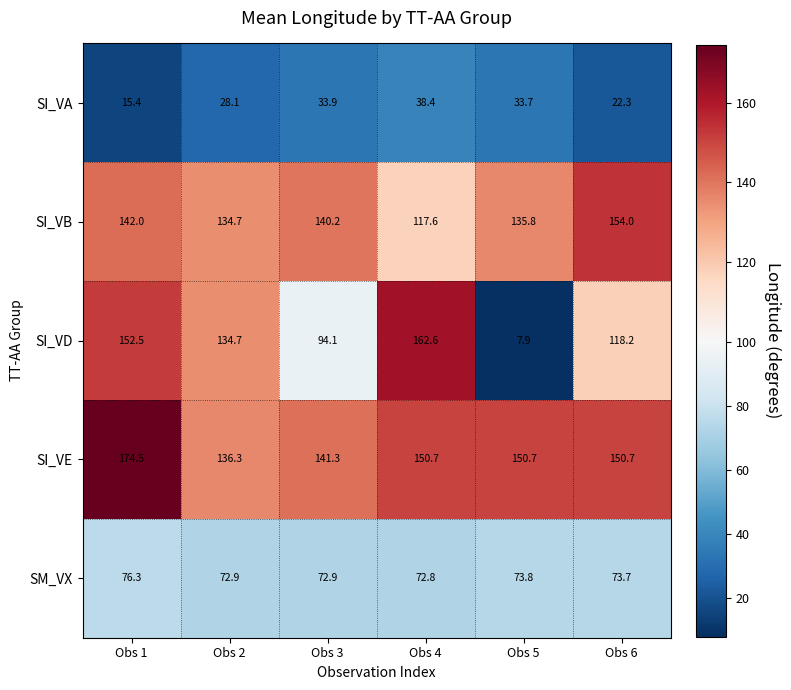

Read the SI_VE value at Obs 5.

150.7